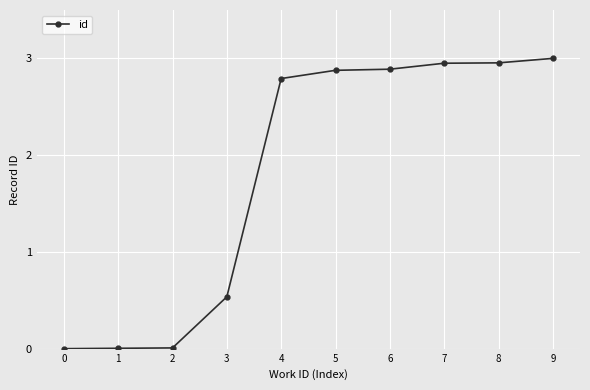

What is the change in value from 7 to 9?

+0.1